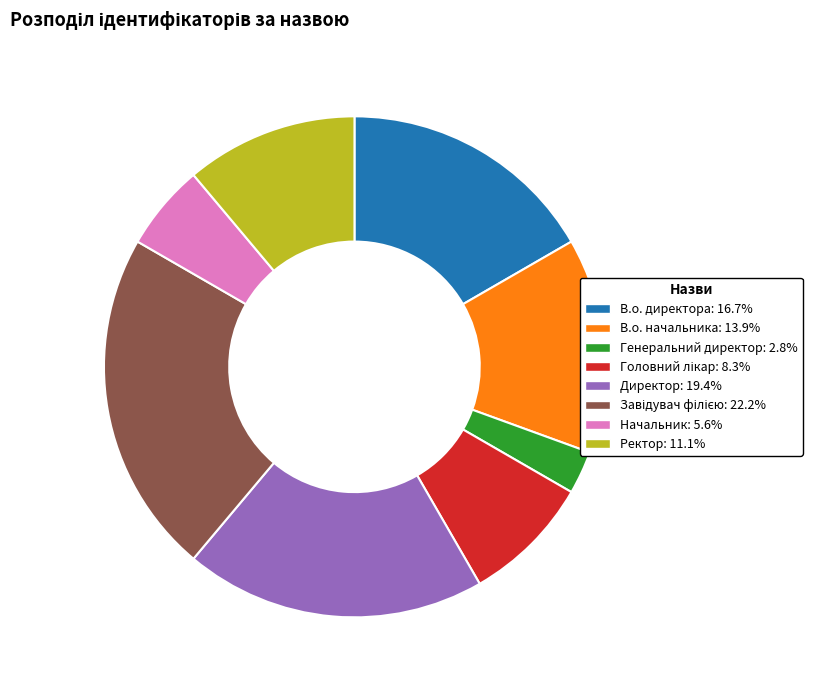

How many slices are in this pie chart?

8